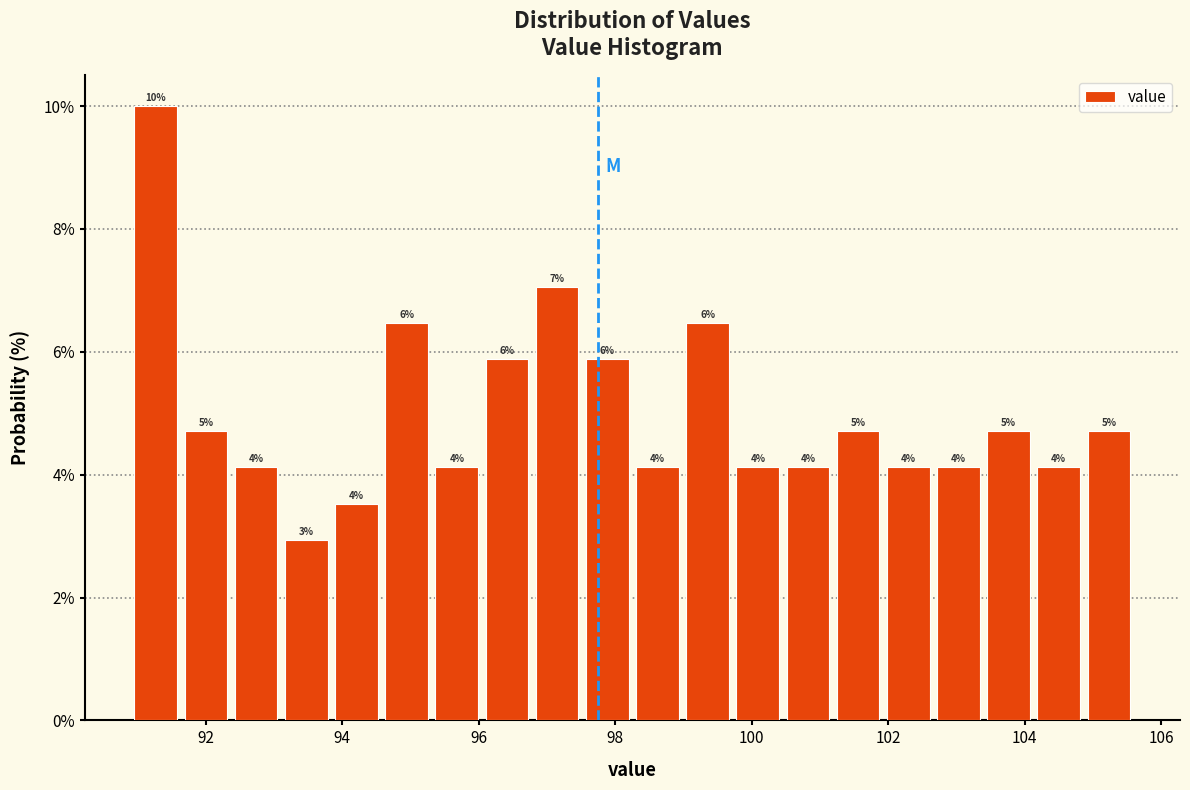

Read against the x-axis, roughly where is the centre of the tallest bar?

91.2